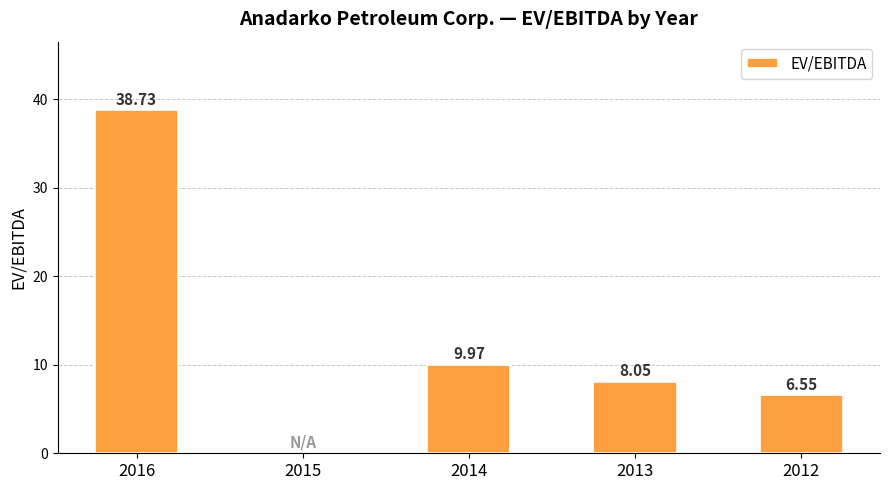

Between 2013 and 2012, which is larger?

2013